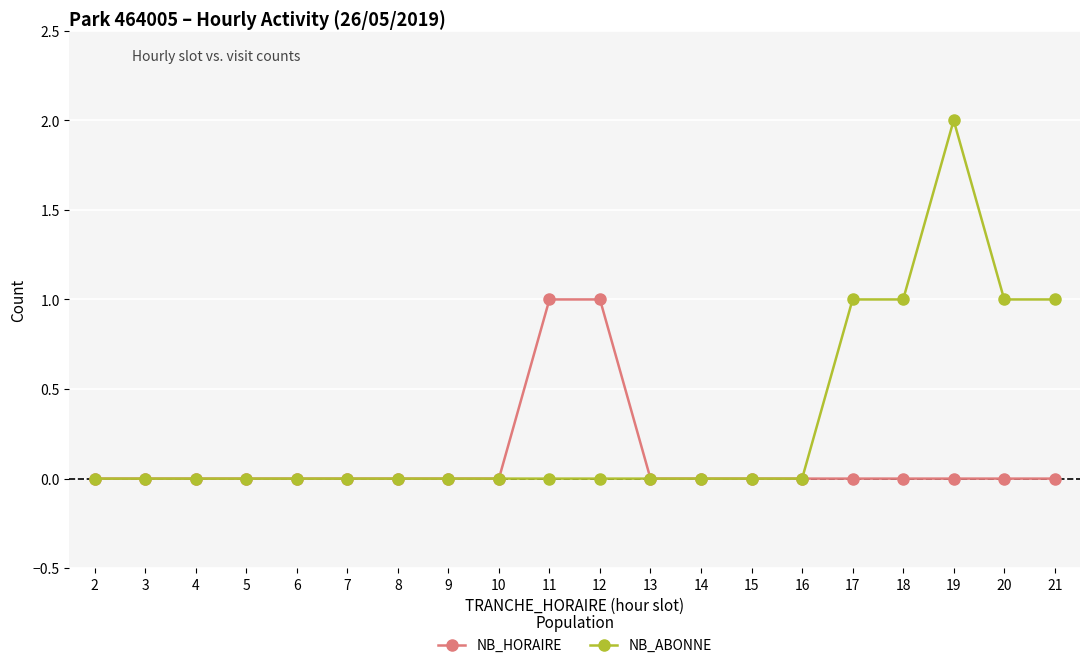

What are all the series names shown in the legend?

NB_HORAIRE, NB_ABONNE